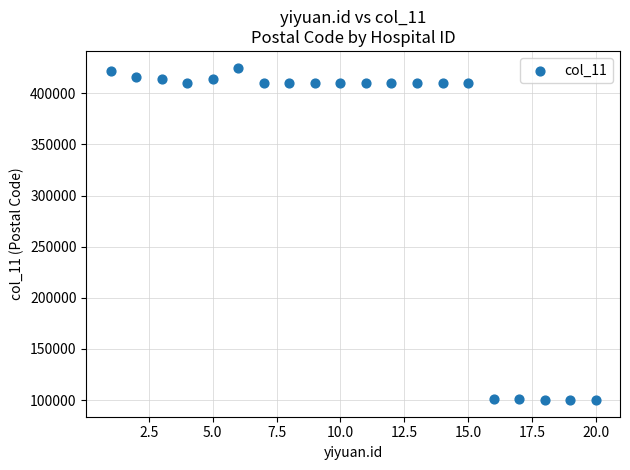

What is the range of X values (max minus min)?

19